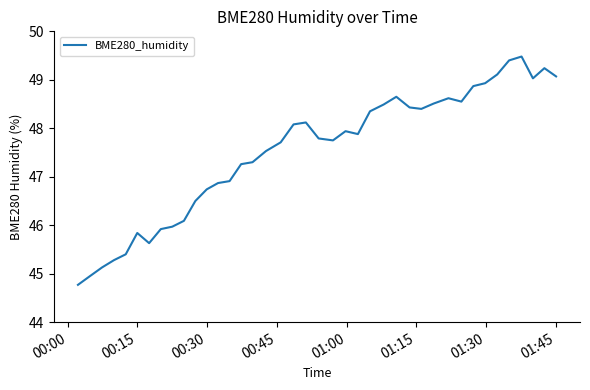

What is the greatest value displayed?

49.5